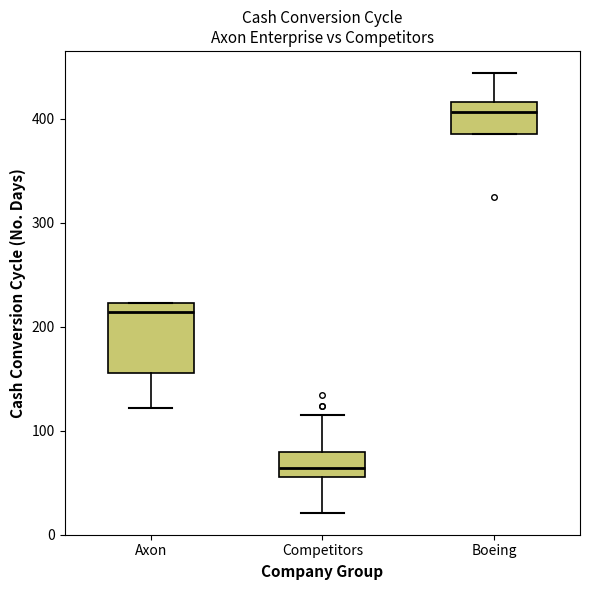

Where is the lower edge of the box for Axon on the y-axis? The values are not printed on the chart, so give them approximately, as read against the axis.

160